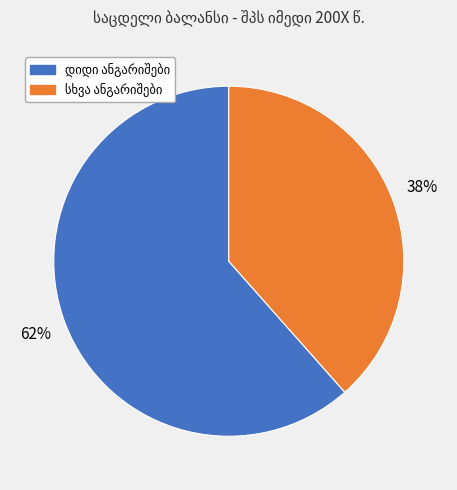

Does any single category account for the majority?

Yes